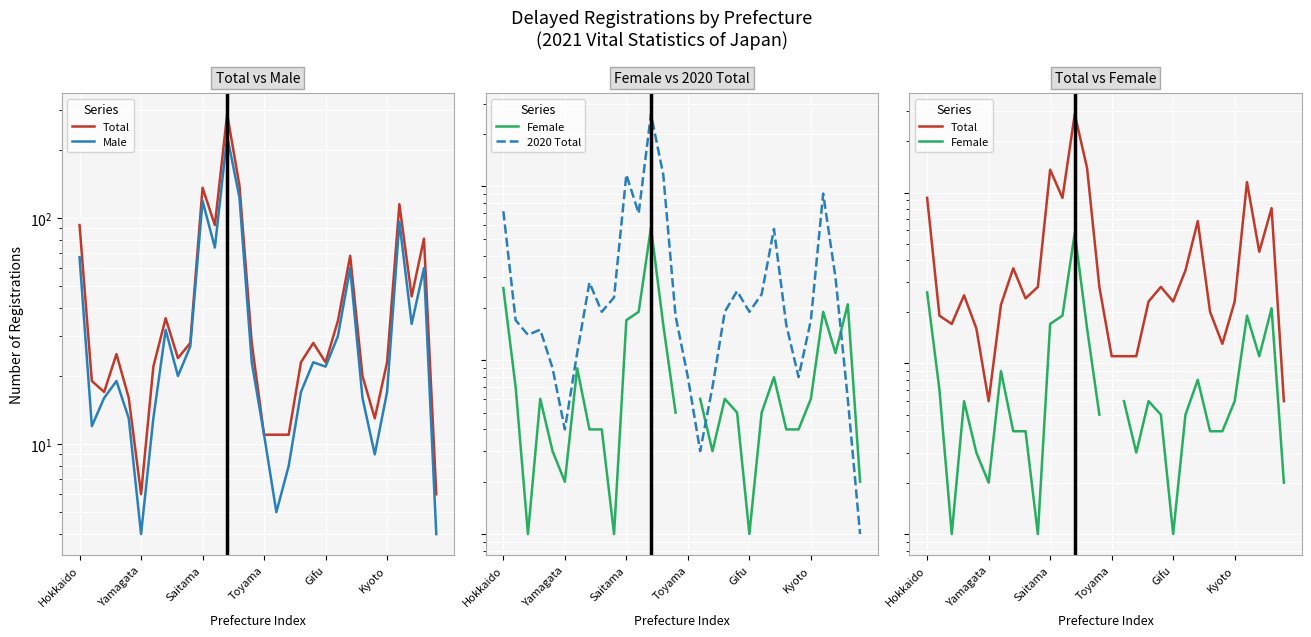

At how many categories does at least one series exceed 107?

4